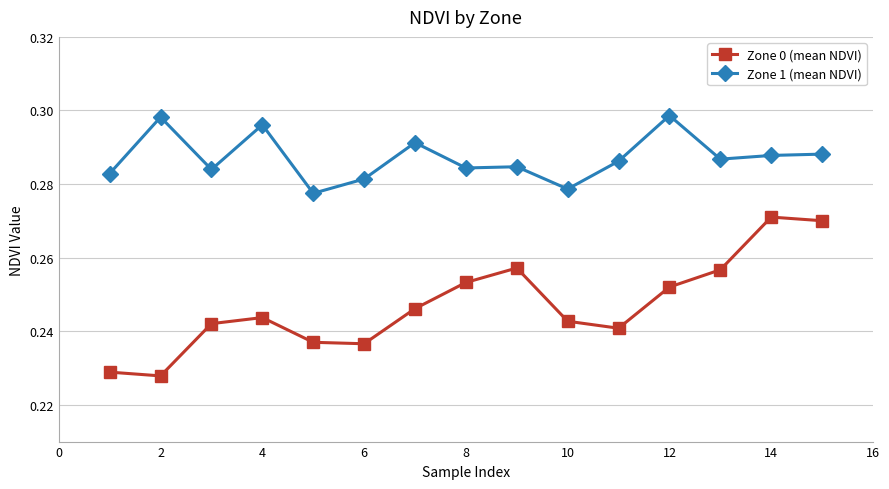

True or false: Zone 1 (mean NDVI) and Zone 0 (mean NDVI) intersect in this chart.

False